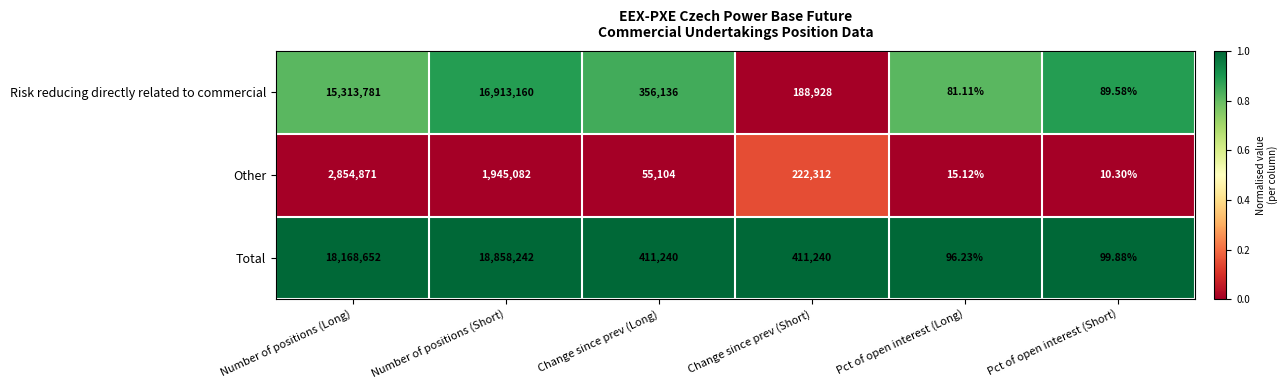

Which category has the lowest value across all series?

Pct of open interest (Short)